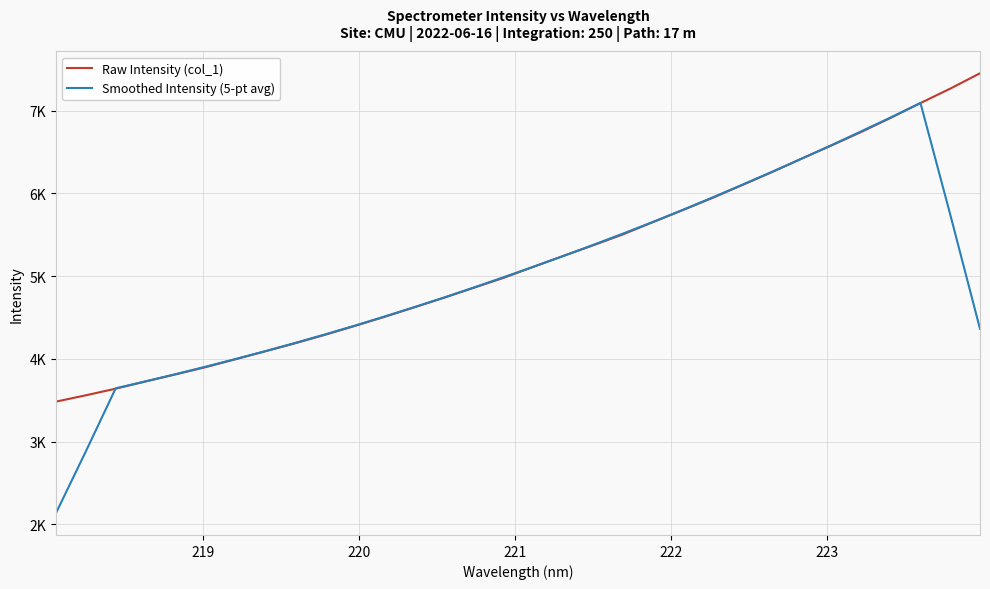

Does the chart display data point markers on the line(s)?

No